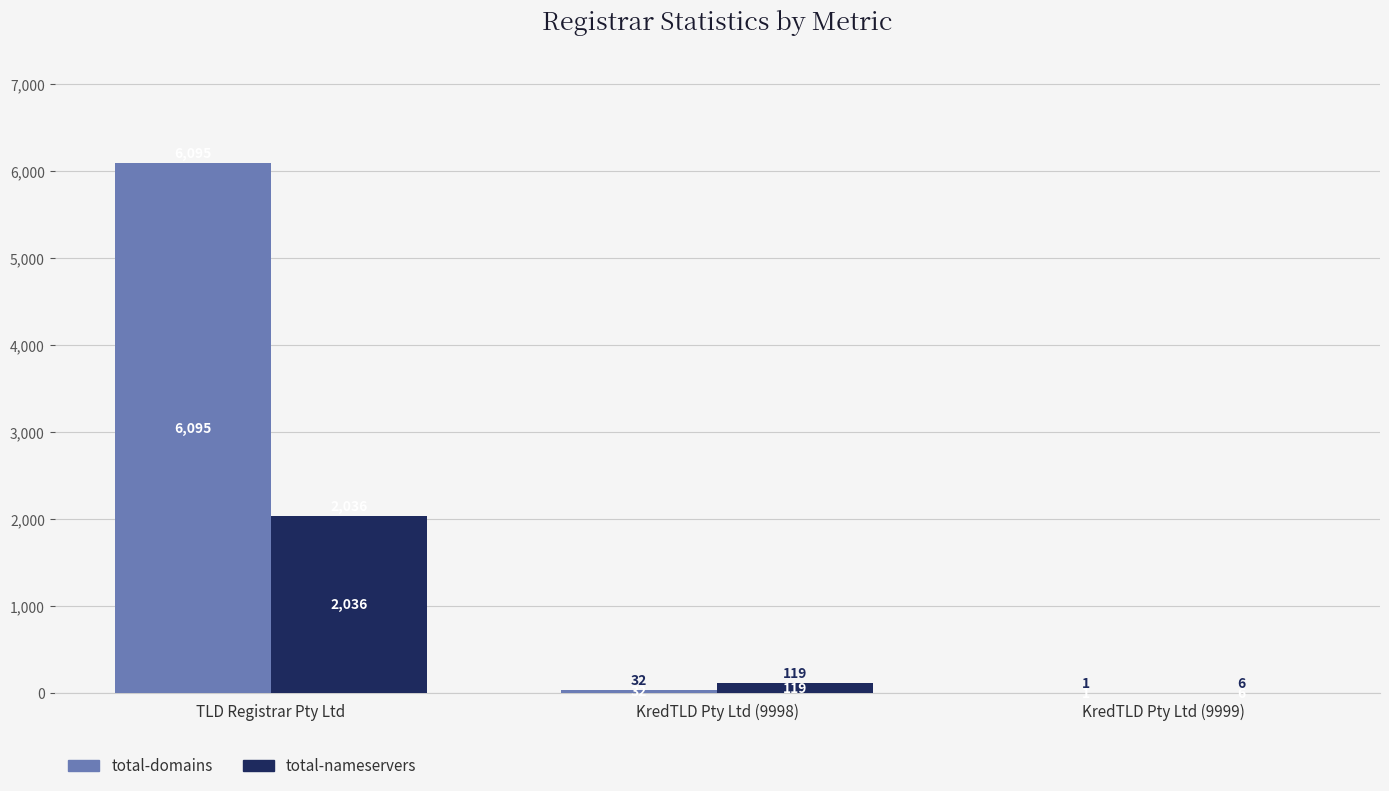

Are the bars horizontal?

No